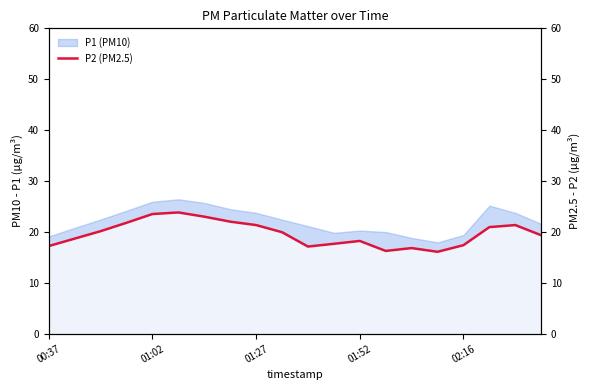

The P1 (PM10) series shows 28.3 at 02:16. True or false?

False